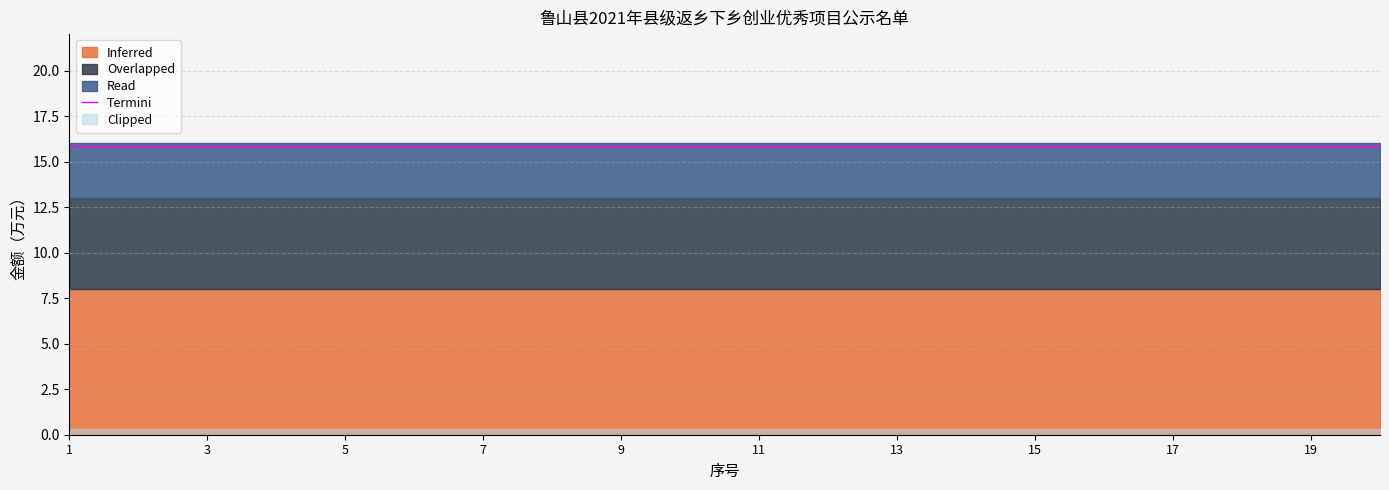

What is the sum of all Read values?

60